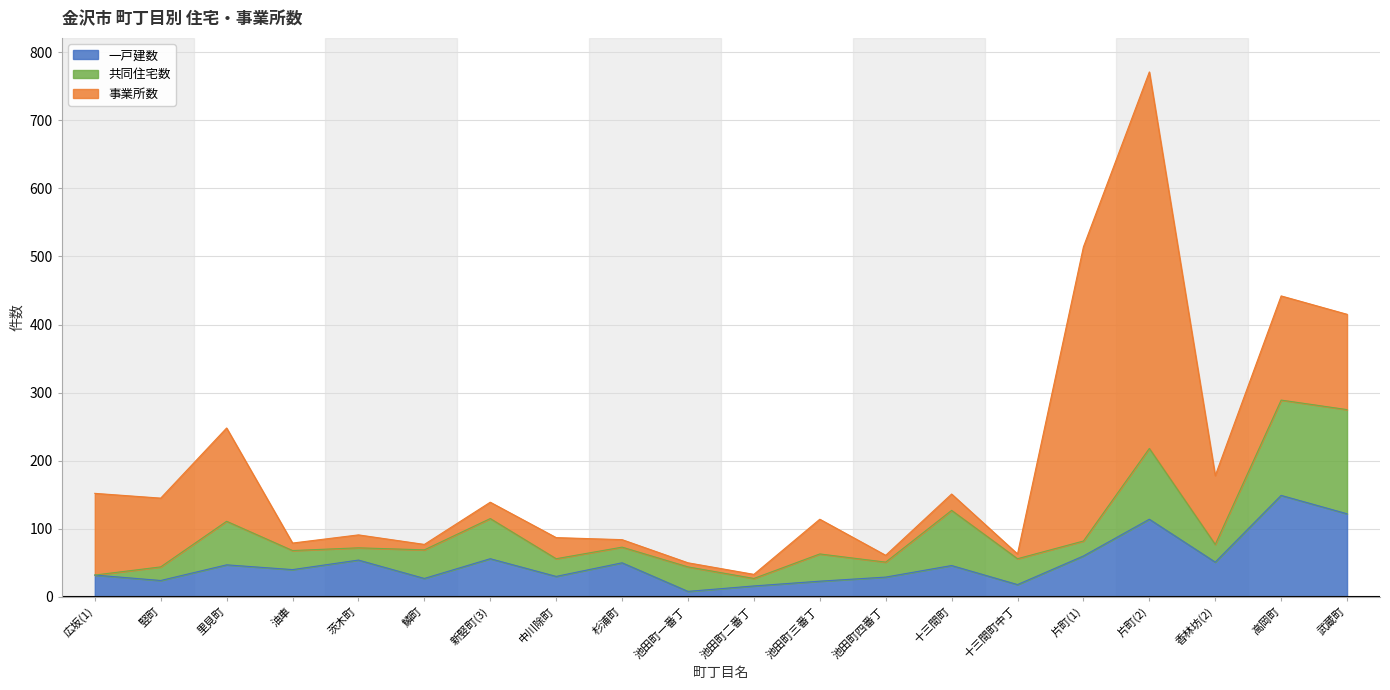

Which label corresponds to the largest value in the chart?

片町(2)